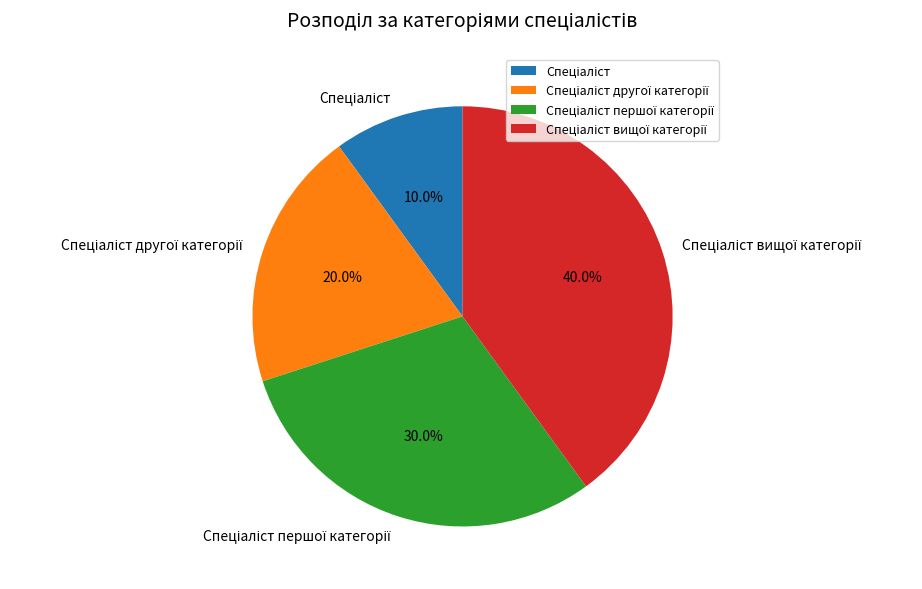

Is there any slice that represents more than half of the pie?

No